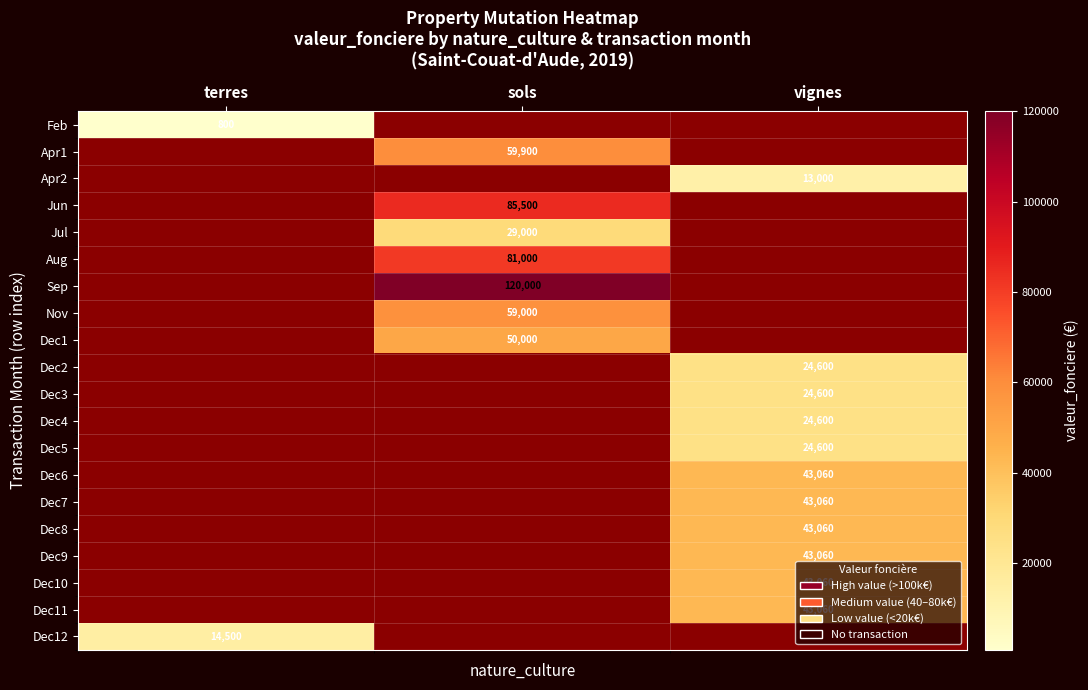

What is the greatest value displayed?

120000